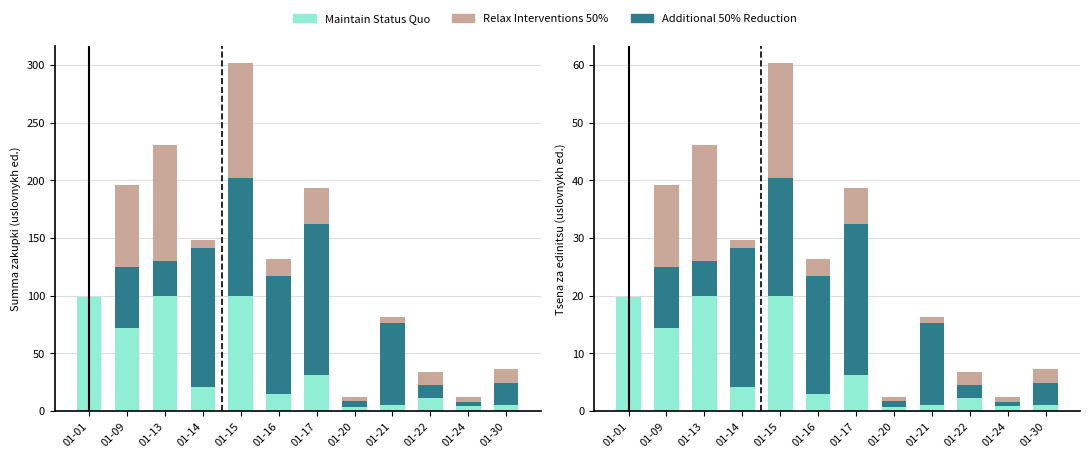

At which category is the sum across all series the highest?

01-15